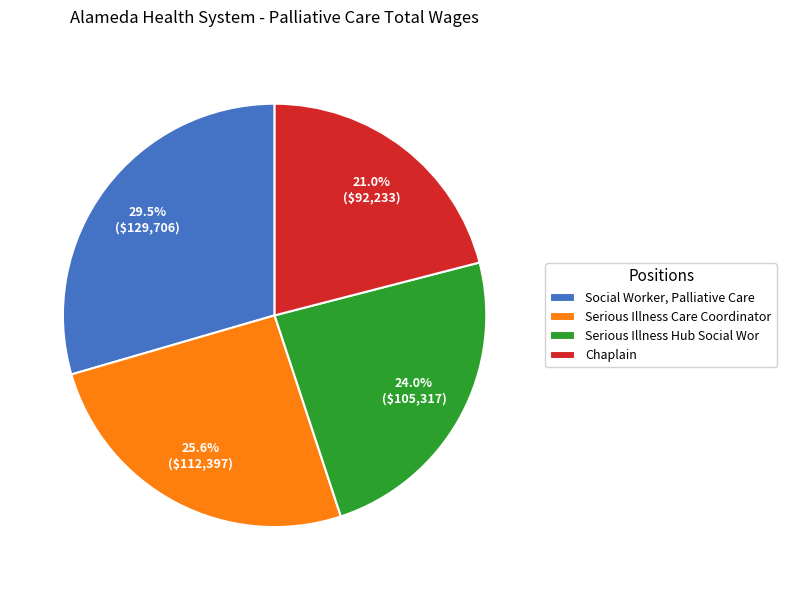

What percentage is the Serious Illness Hub Social Wor slice, to the nearest percent?

24%